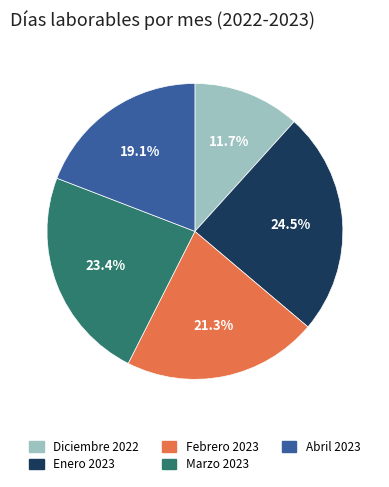

How much of the chart is everything except Enero 2023?

75.5%